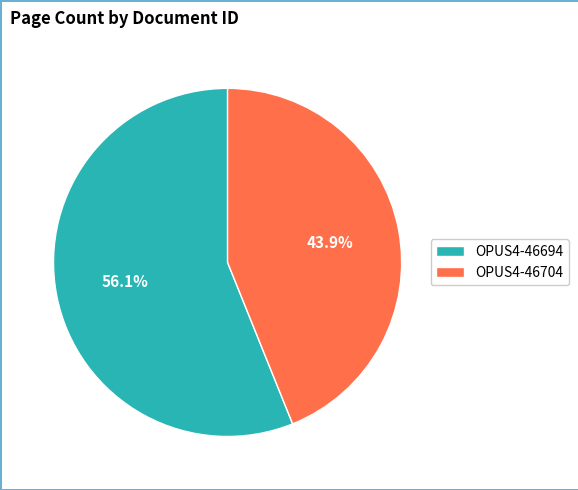

What is the largest slice in the pie chart?

OPUS4-46694